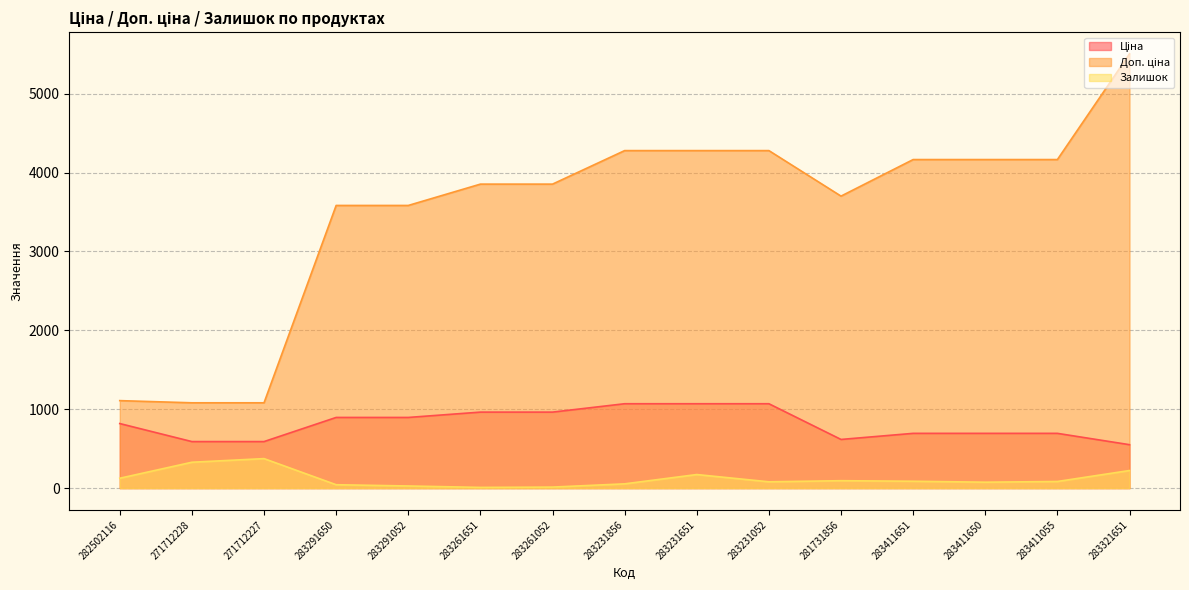

What are all the series names shown in the legend?

Ціна, Доп. ціна, Залишок